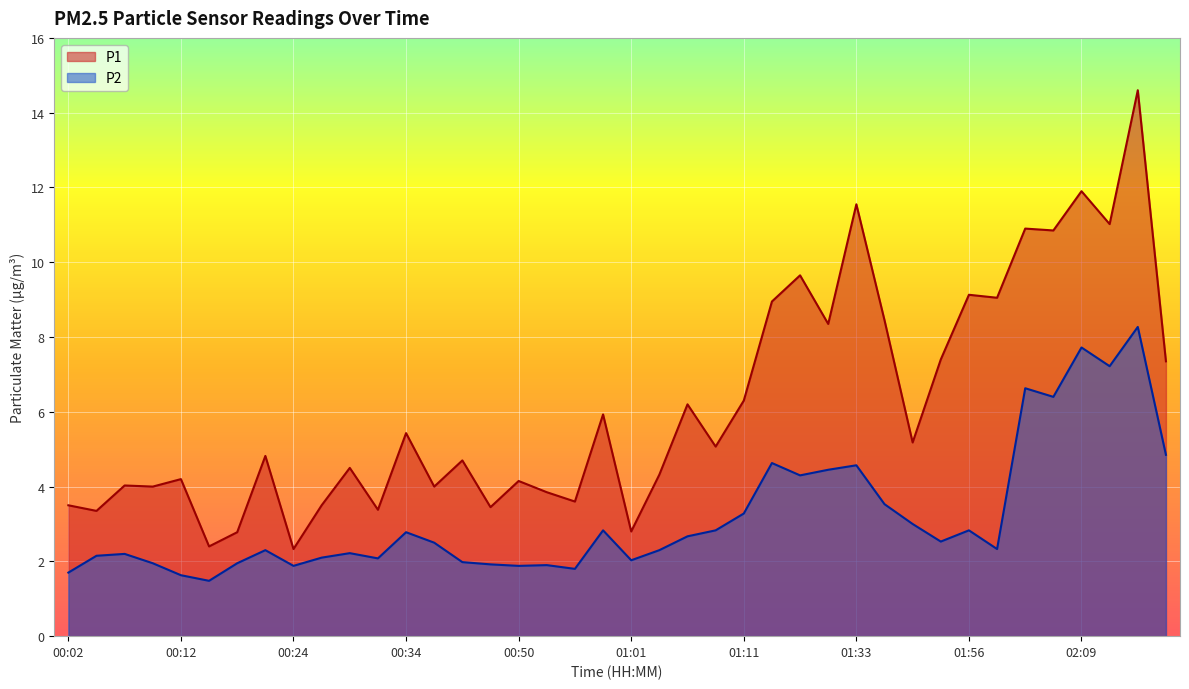

The P1 series shows 7.4 at 01:47. True or false?

True